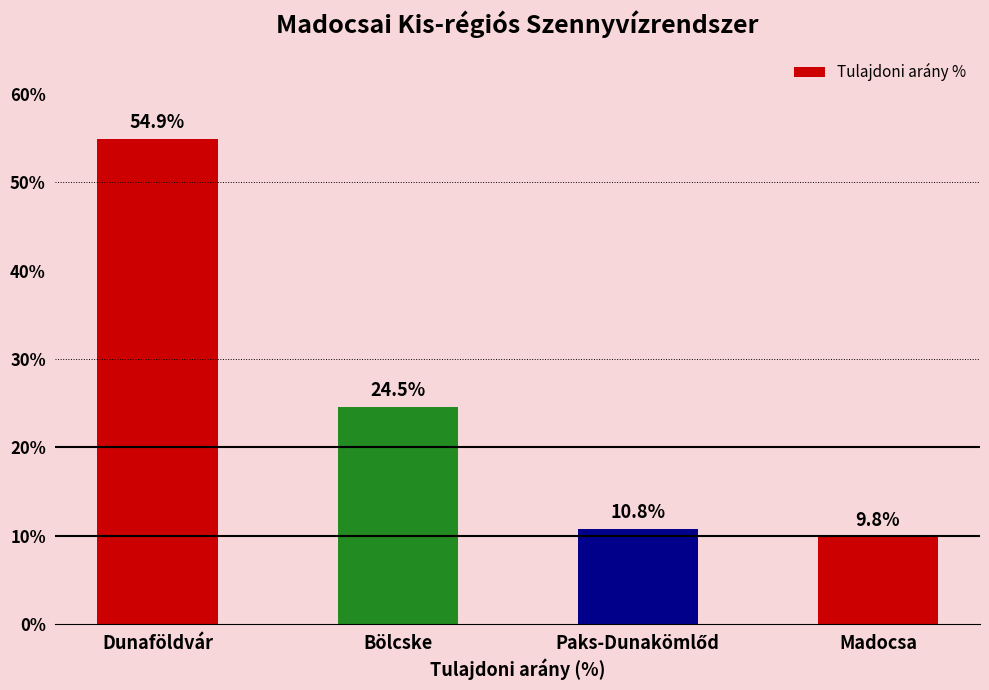

Are the bars horizontal?

No